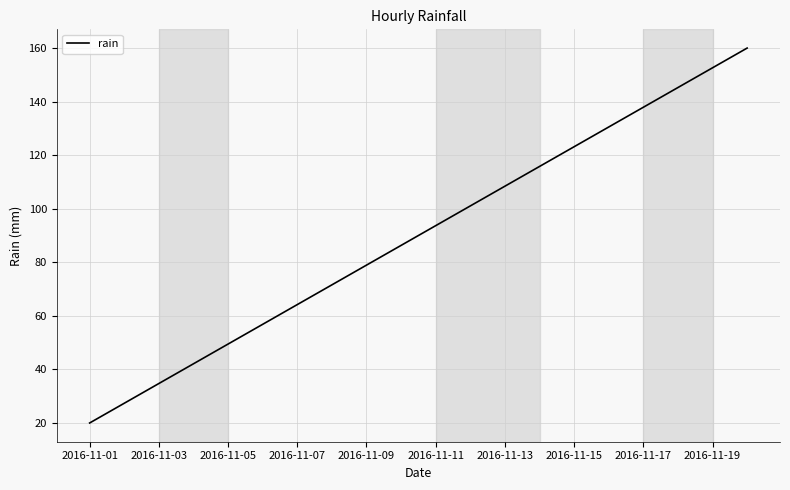

How many values exceed 93?

10